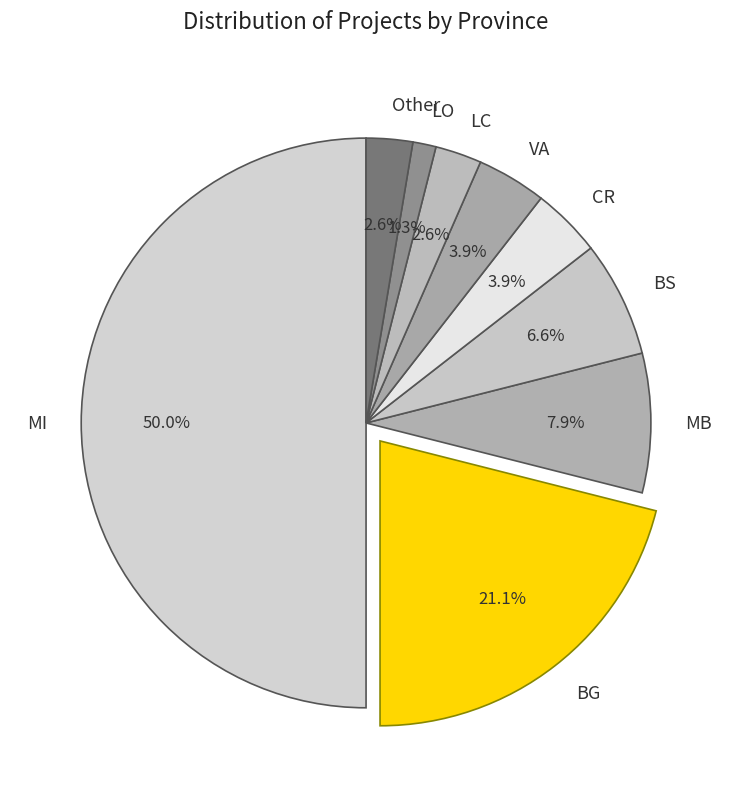

Count the number of slices in the pie.

9